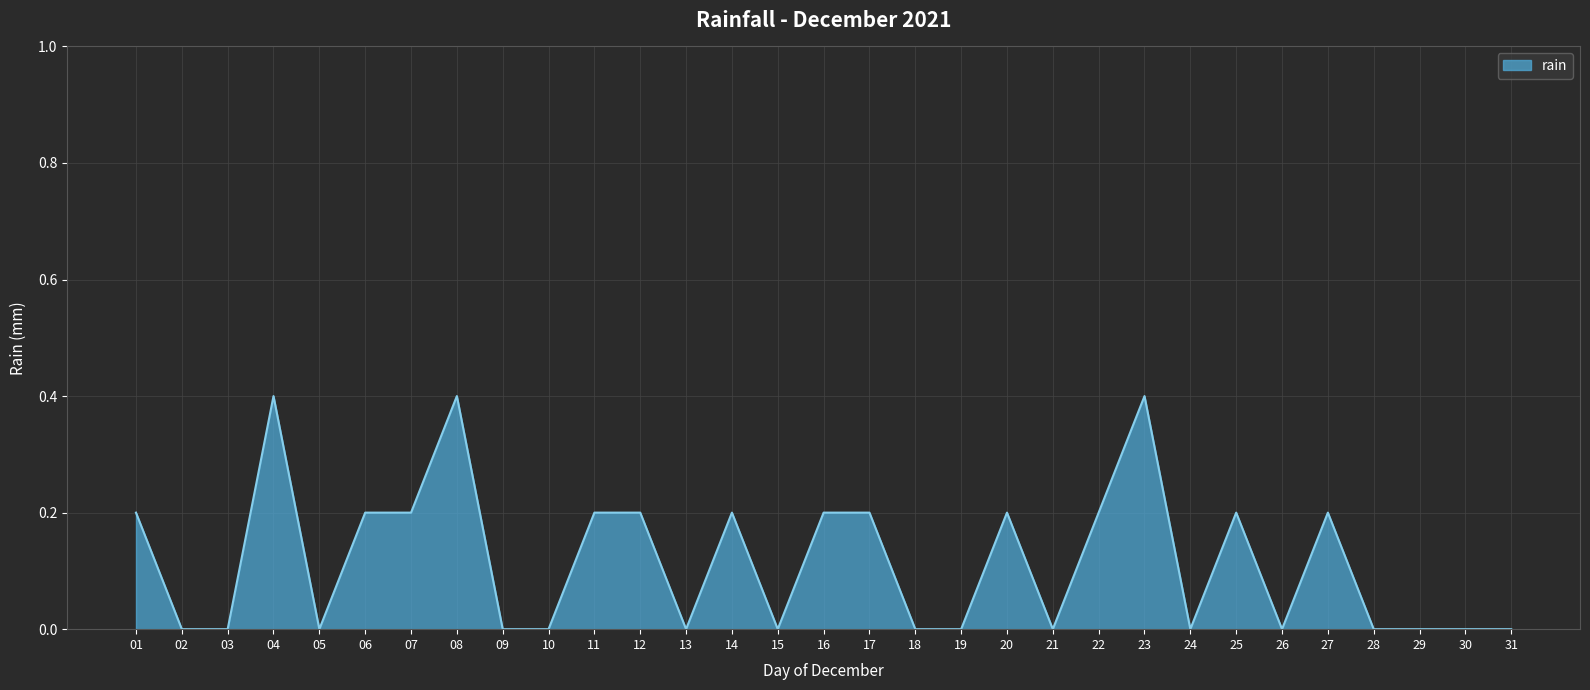

Is it true that the value at 20 is 0.1?

False